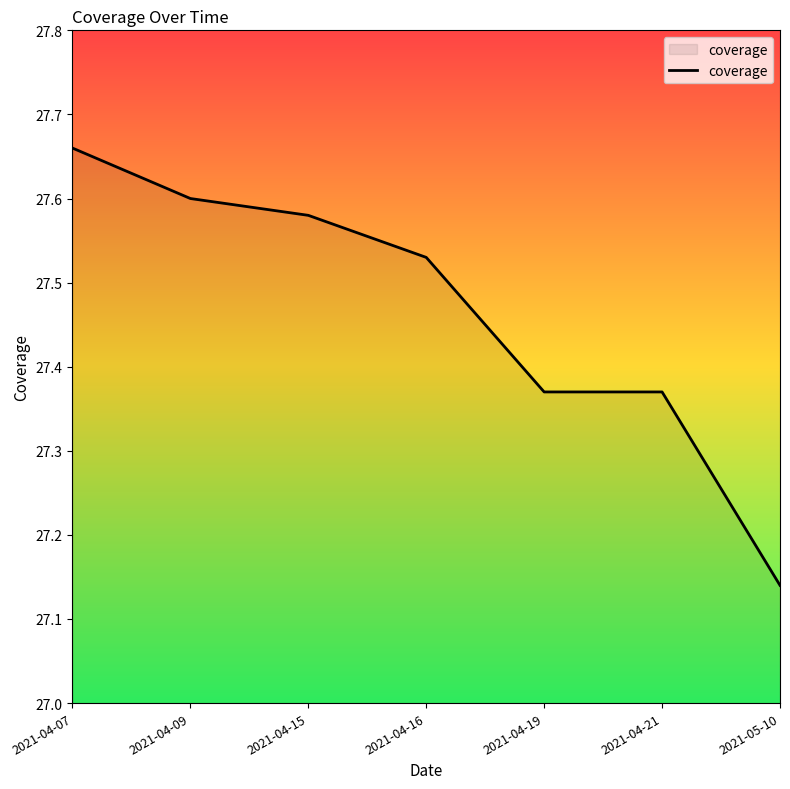

What is the difference between the maximum and minimum values?

0.5